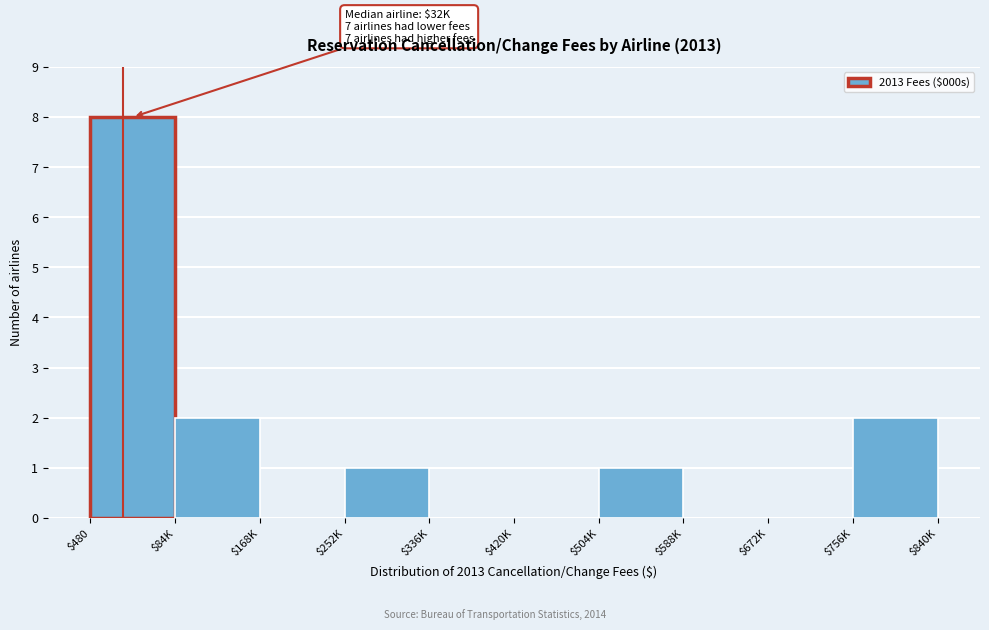

True or false: the data shows 1 at $84K.

False